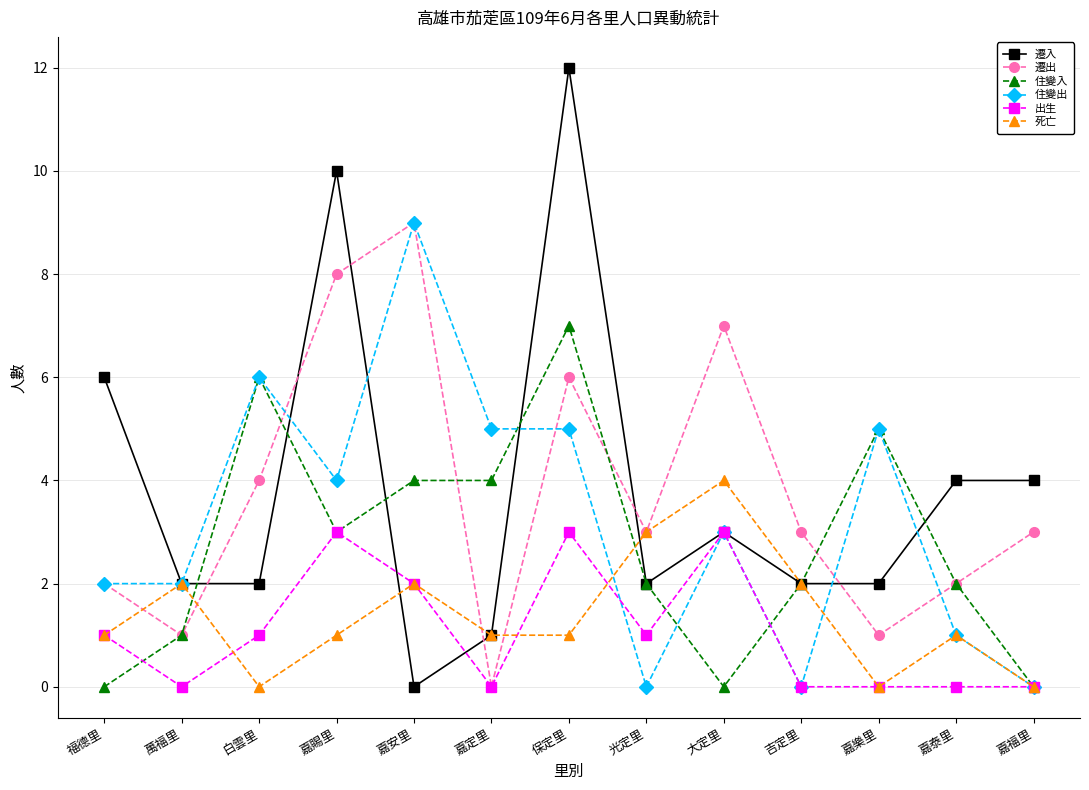

What is the label of the 8th point from the left?

光定里